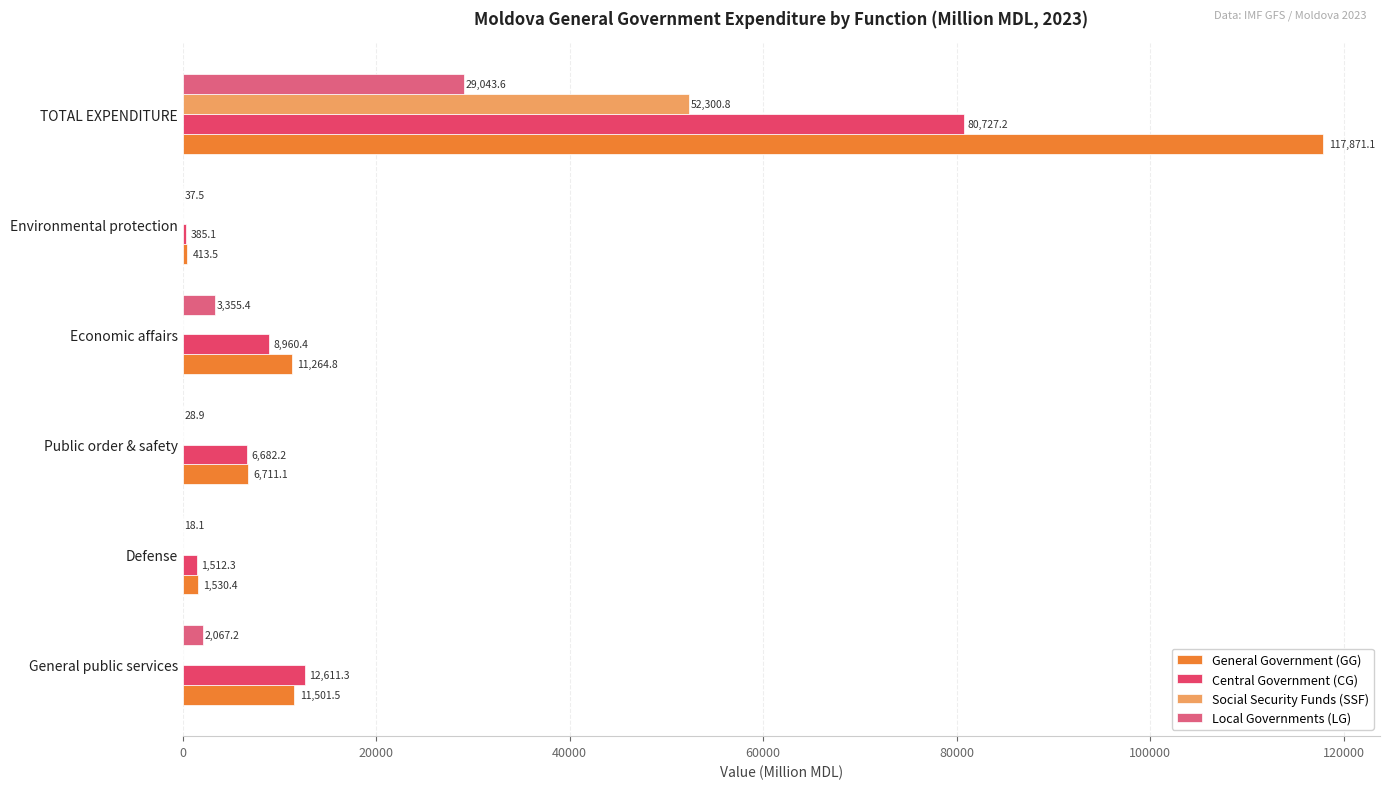

Count the number of categories in the chart.

6